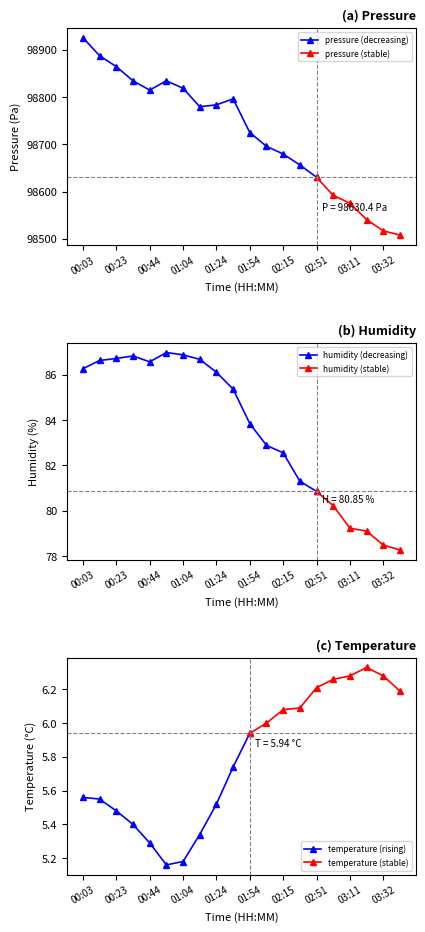

Which series changed the most between 01:04 and 01:24?

pressure